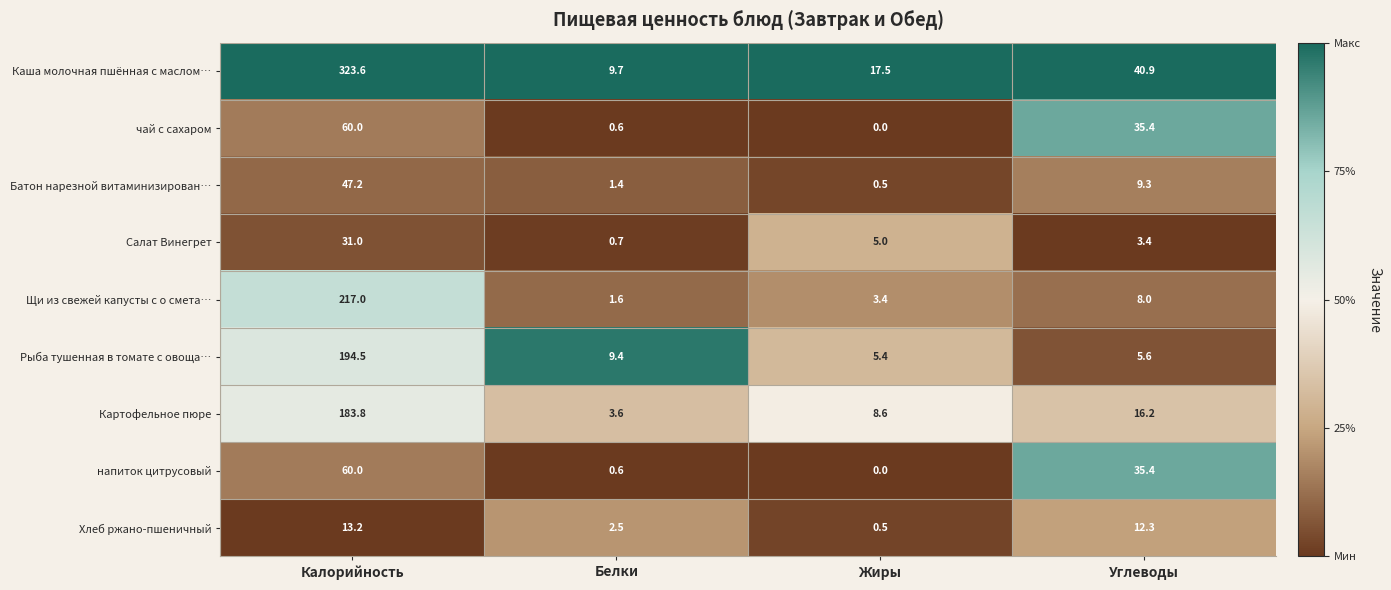

Where does the Щи из свежей капусты с о смета… series first go above 8?

Калорийность